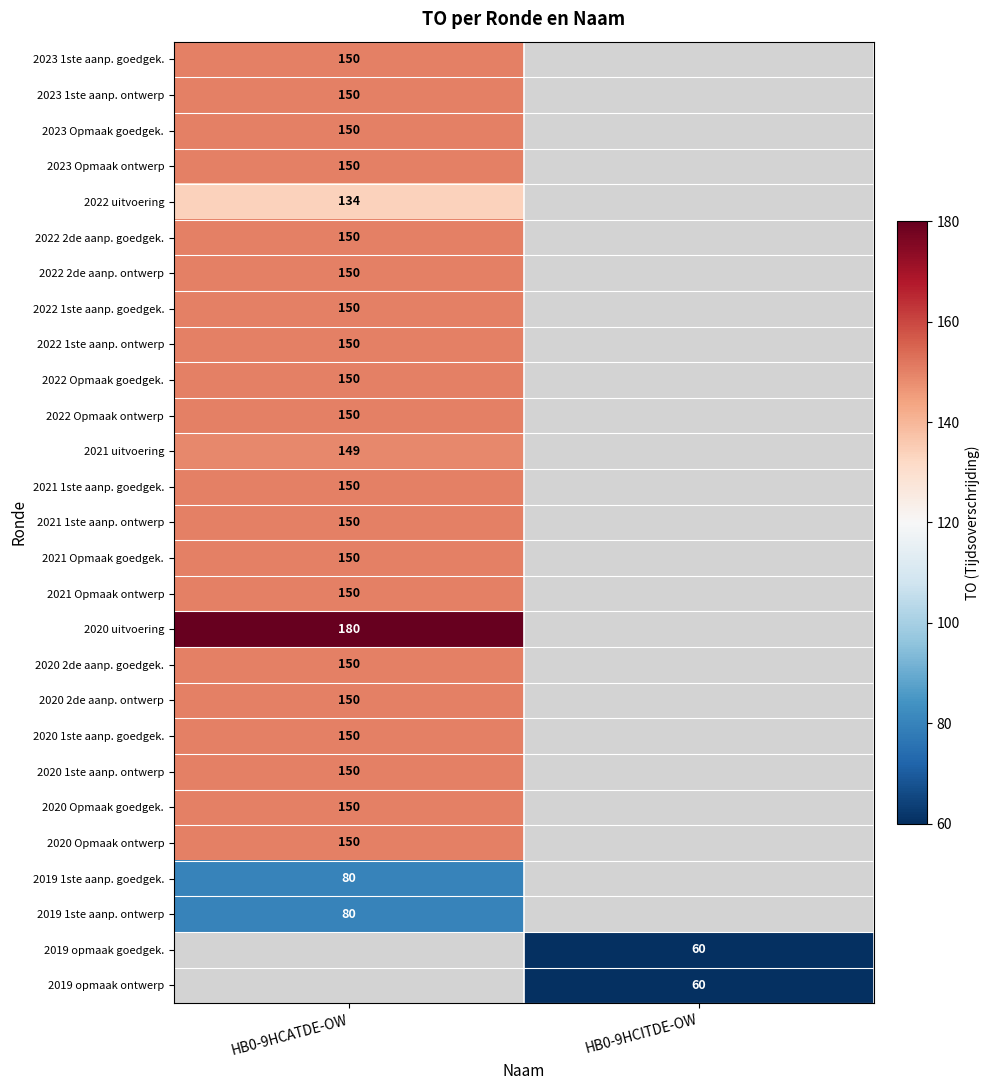

The value of 2020 2de aanp. ontwerp at HB0-9HCATDE-OW is 214.9. True or false?

False